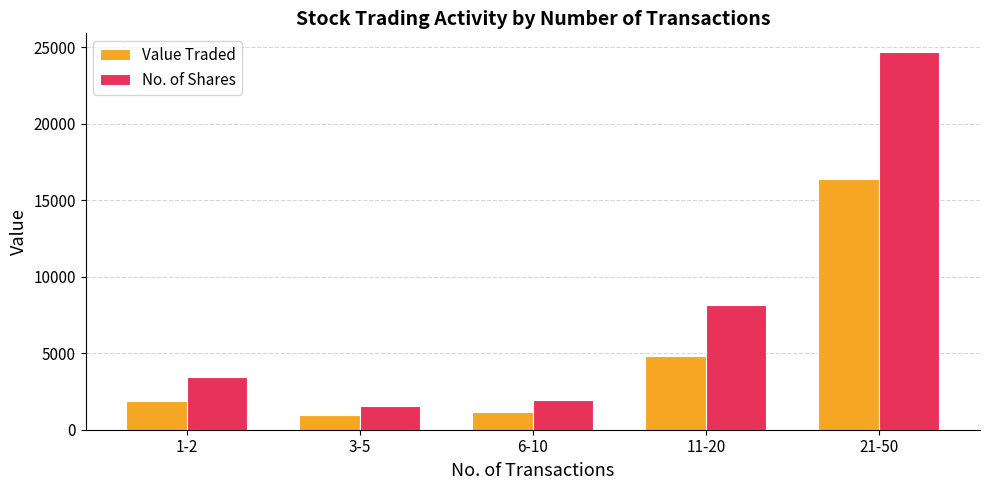

What are all the series names shown in the legend?

Value Traded, No. of Shares